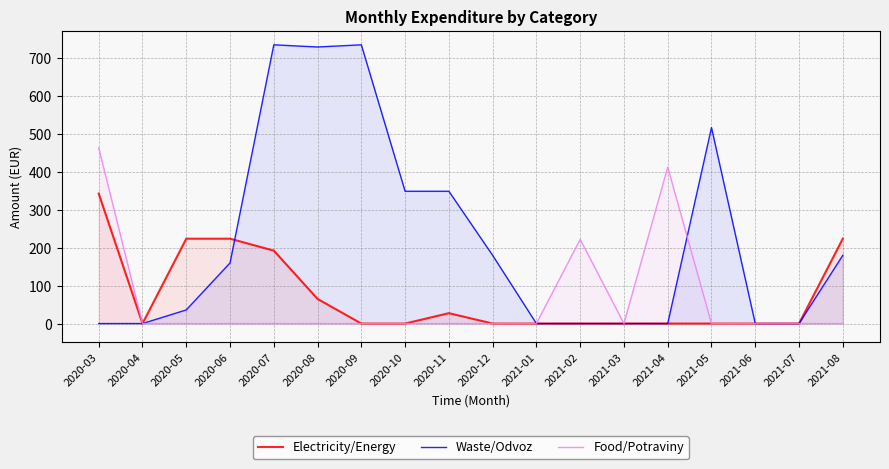

How many values in the Food/Potraviny series exceed 0?

3